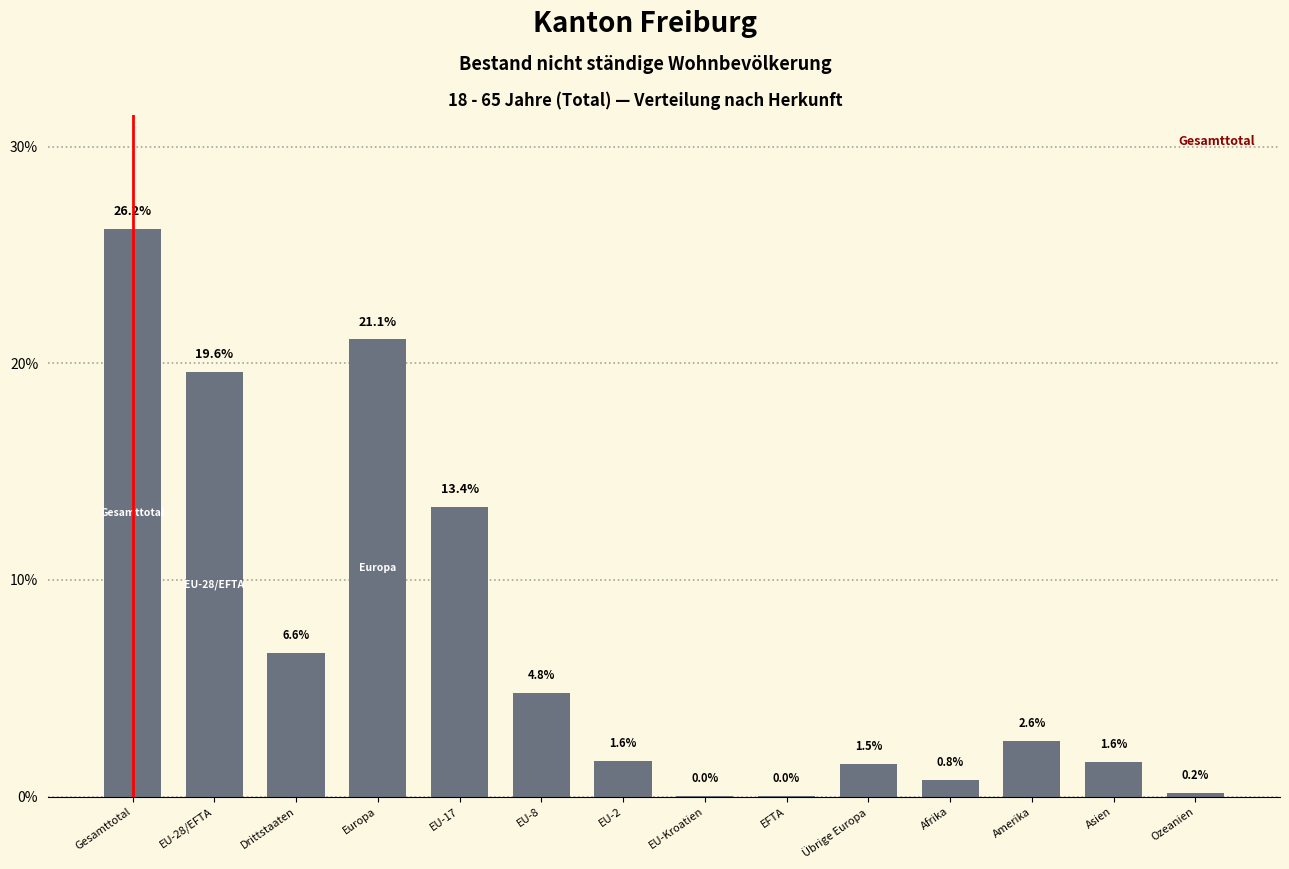

What is the sum of all values?

100.0